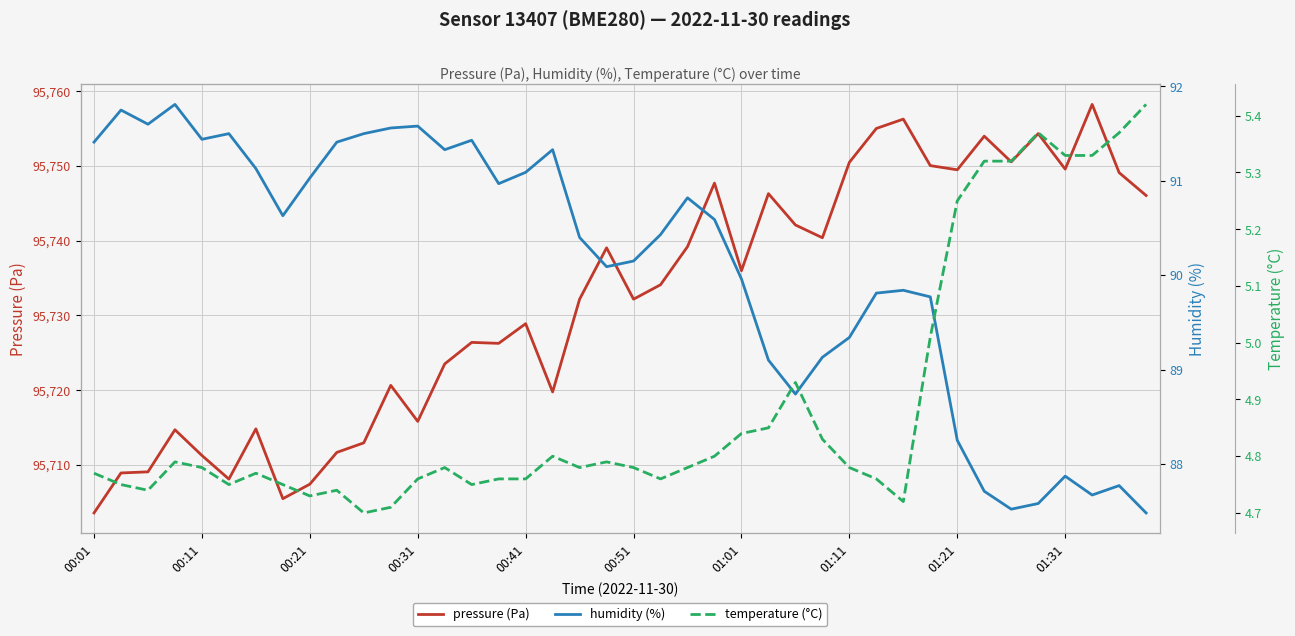

How many values in the humidity (%) series are below 90?

16